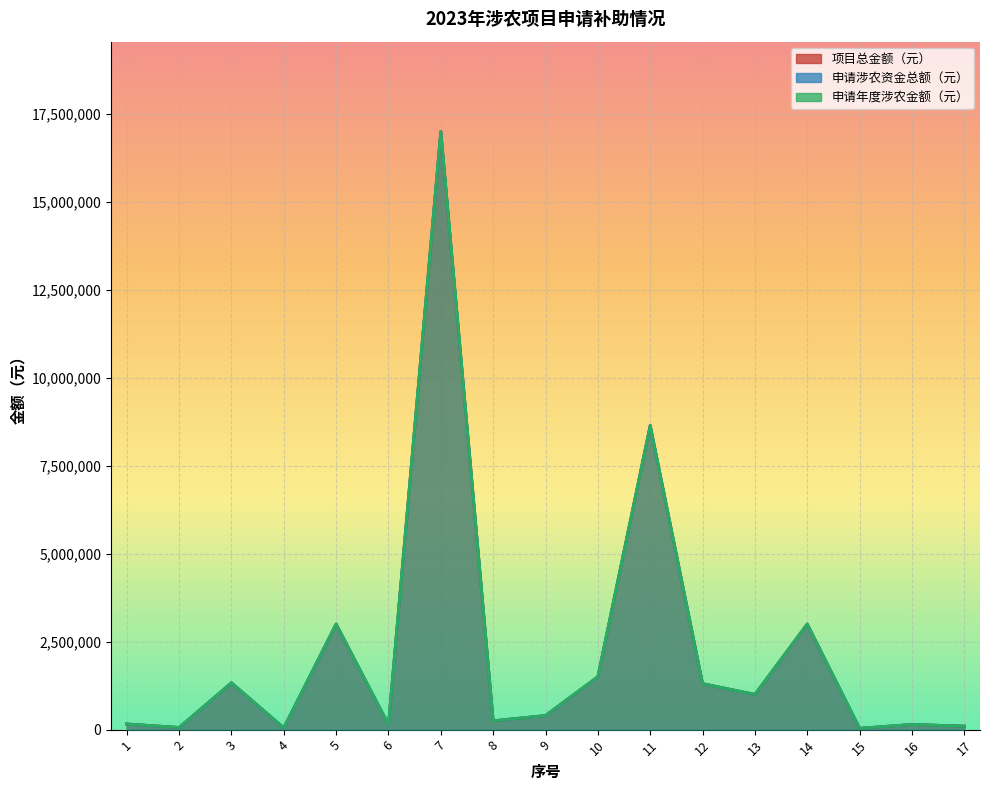

True or false: 申请涉农资金总额（元） has more than 0 interior local peaks.

True